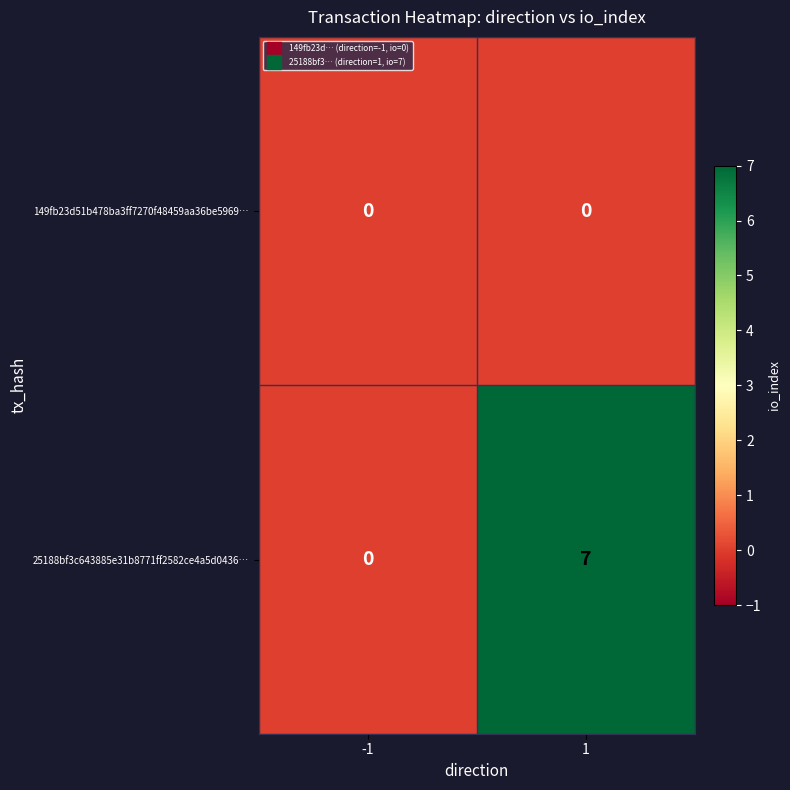

Reading left to right, what are all the values shown in this chart?

149fb23d51b478ba3ff7270f48459aa36be5969…: 0	0
25188bf3c643885e31b8771ff2582ce4a5d0436…: 0	7